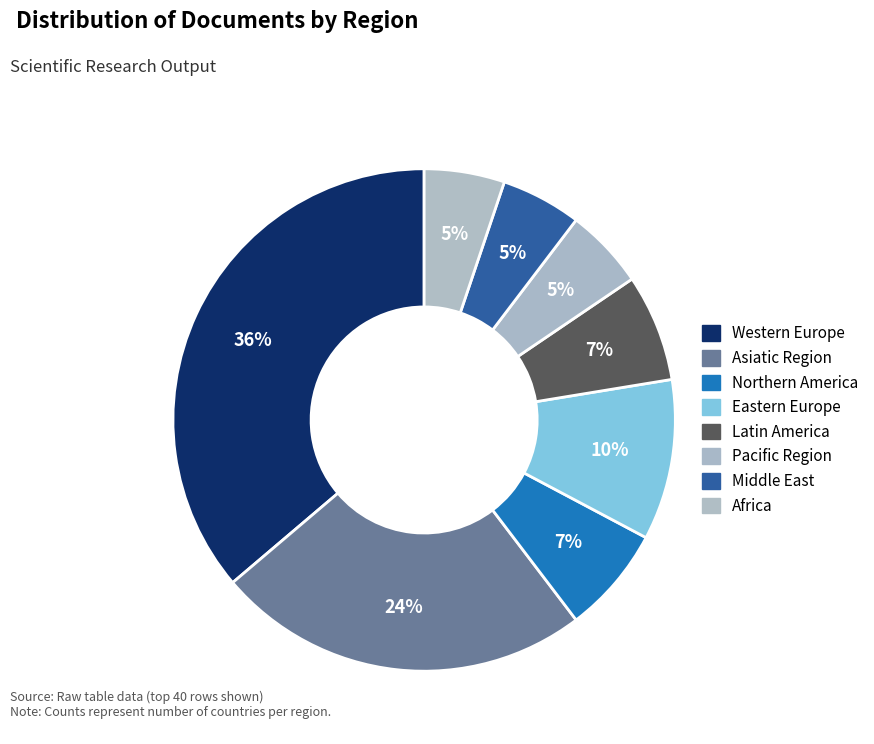

What is the ratio of the value at Eastern Europe to the value at Africa?

2.0